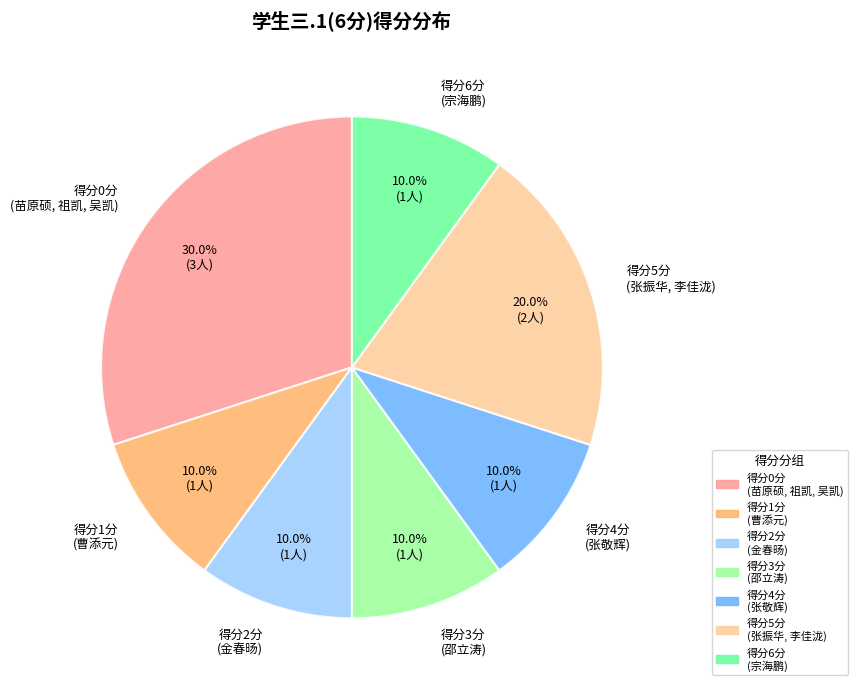

Count the number of slices in the pie.

7